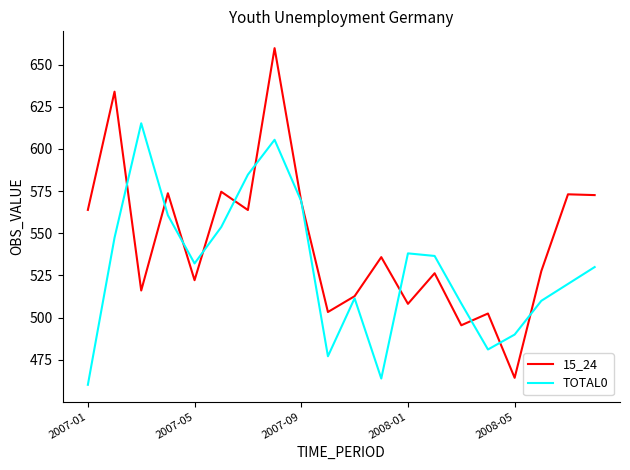

What are all the series names shown in the legend?

15_24, TOTAL0